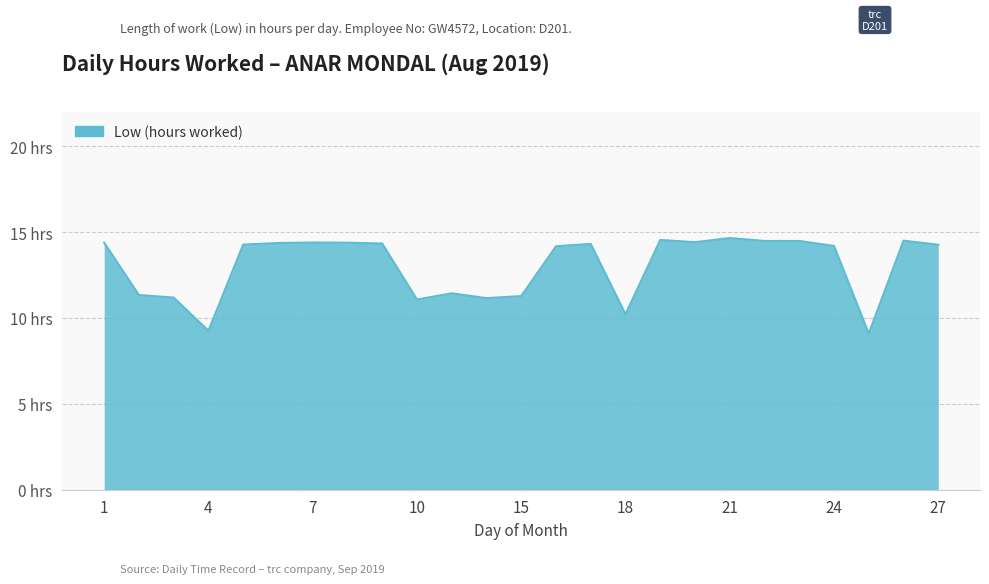

Rank the categories by value from highest to lowest.

21, 19, 26, 22, 23, 20, 7, 1, 8, 6, 9, 17, 5, 27, 24, 16, 13, 2, 15, 3, 14, 10, 18, 4, 25